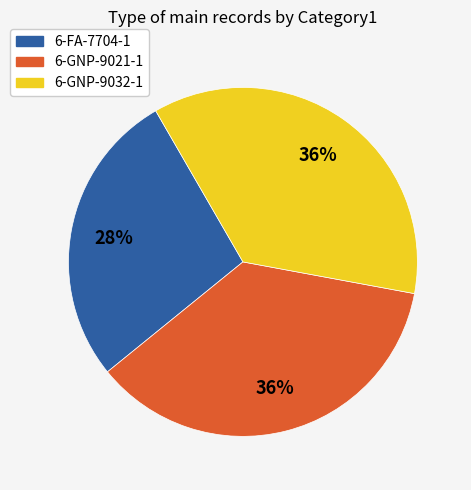

To the nearest percent, what percentage of the pie is 6-GNP-9032-1?

36%